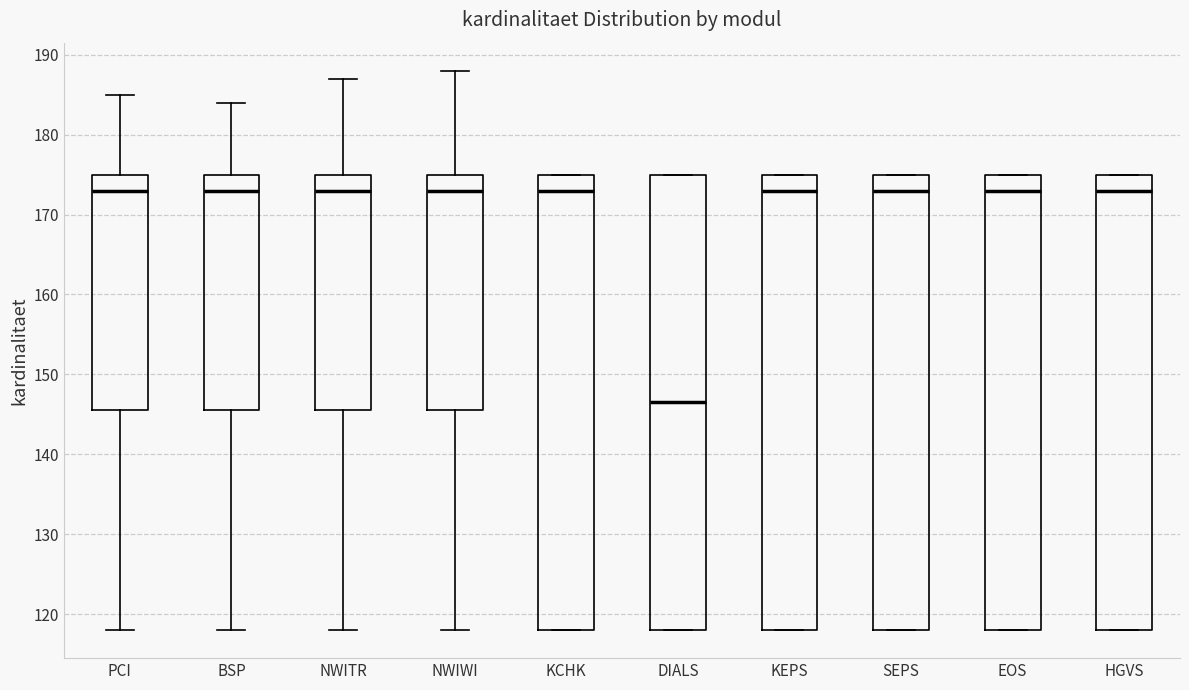

Which box has the lowest median line?

DIALS